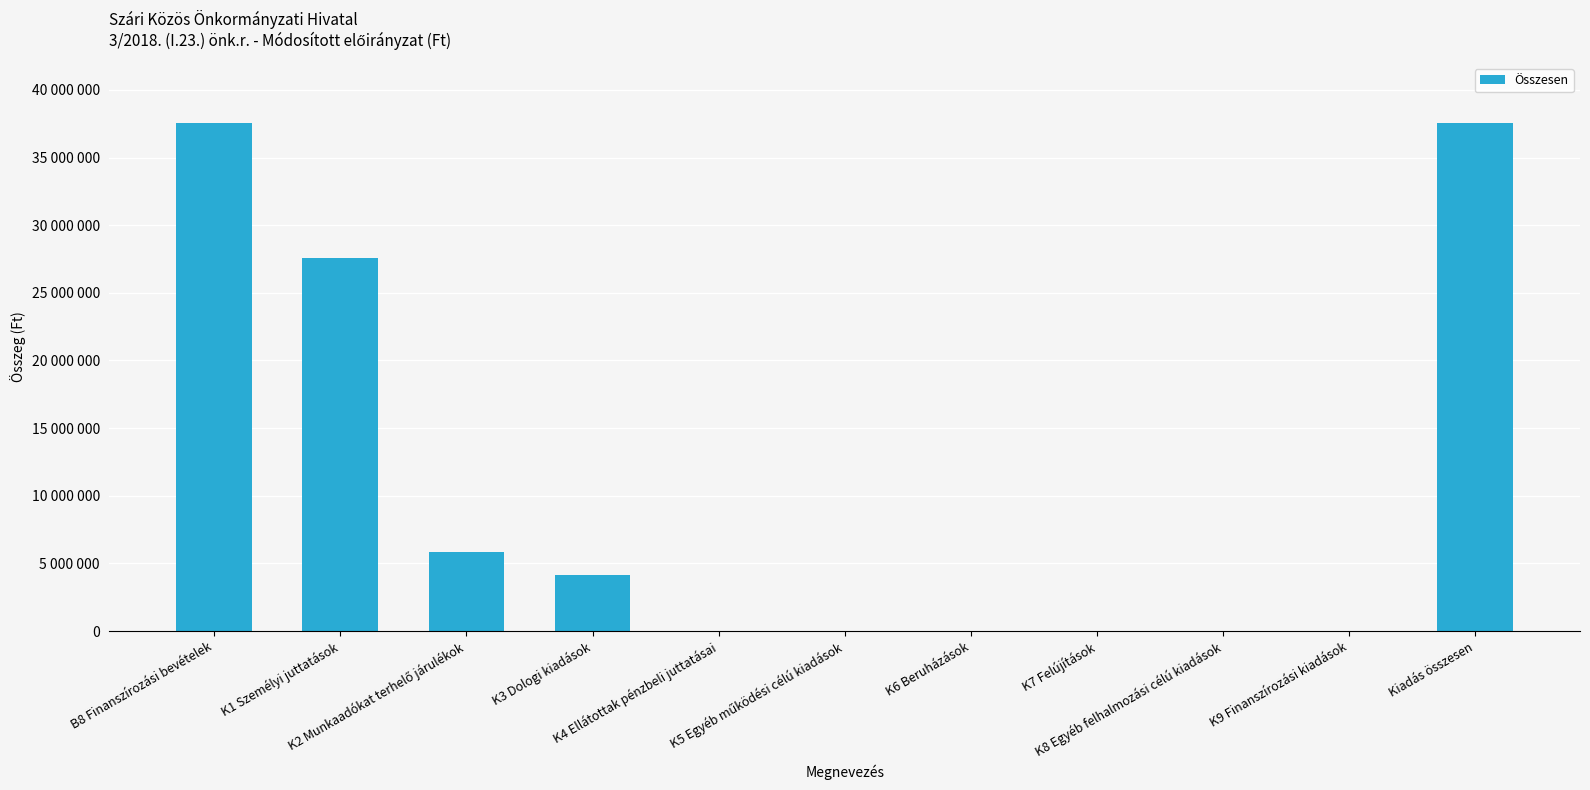

What position from the left is K6 Beruházások?

7